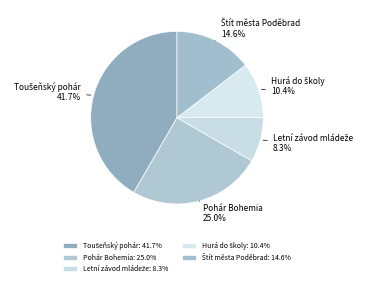

To the nearest percent, what is the difference between the largest and smallest slice percentages?

33%